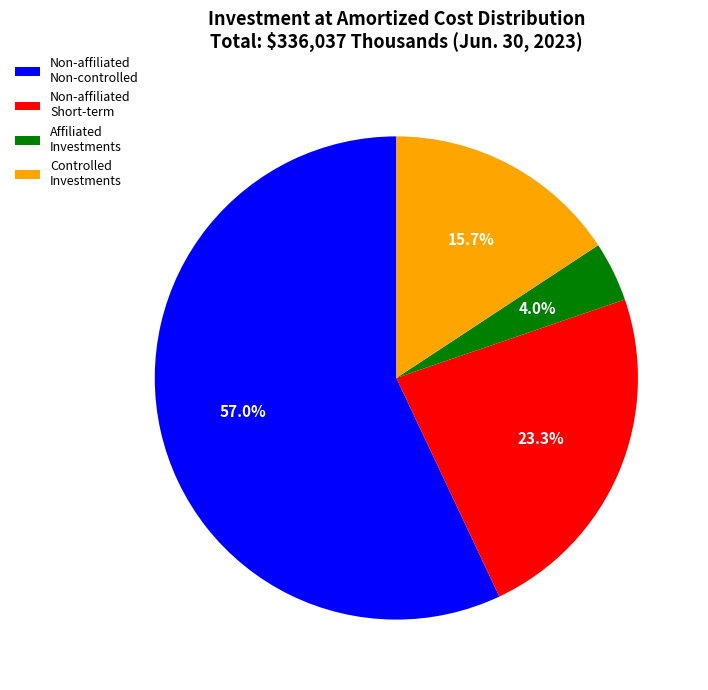

What is the largest slice in the pie chart?

Non-affiliated Non-controlled